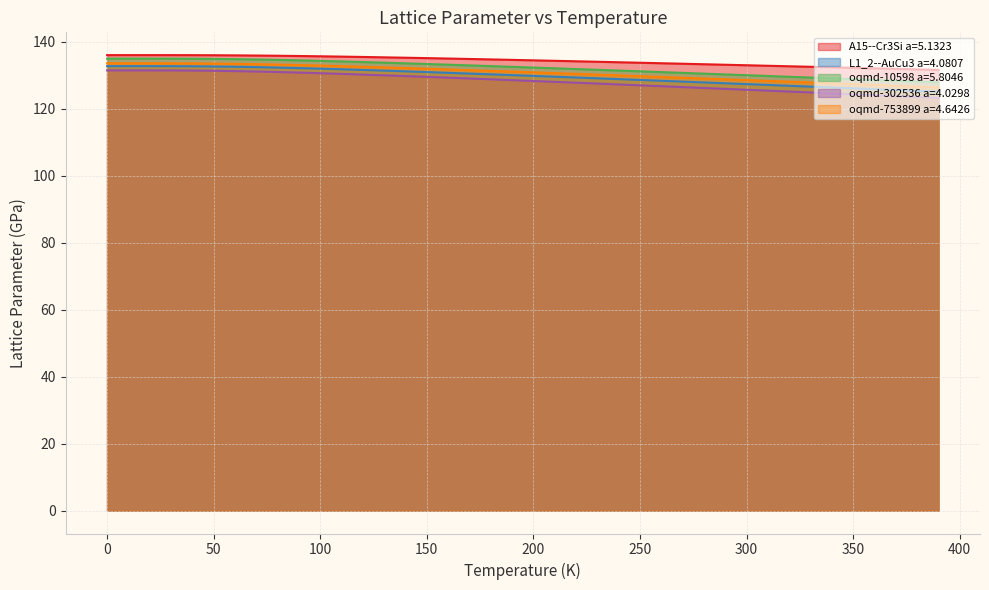

What are all the series names shown in the legend?

A15--Cr3Si a=5.1323, L1_2--AuCu3 a=4.0807, oqmd-10598 a=5.8046, oqmd-302536 a=4.0298, oqmd-753899 a=4.6426